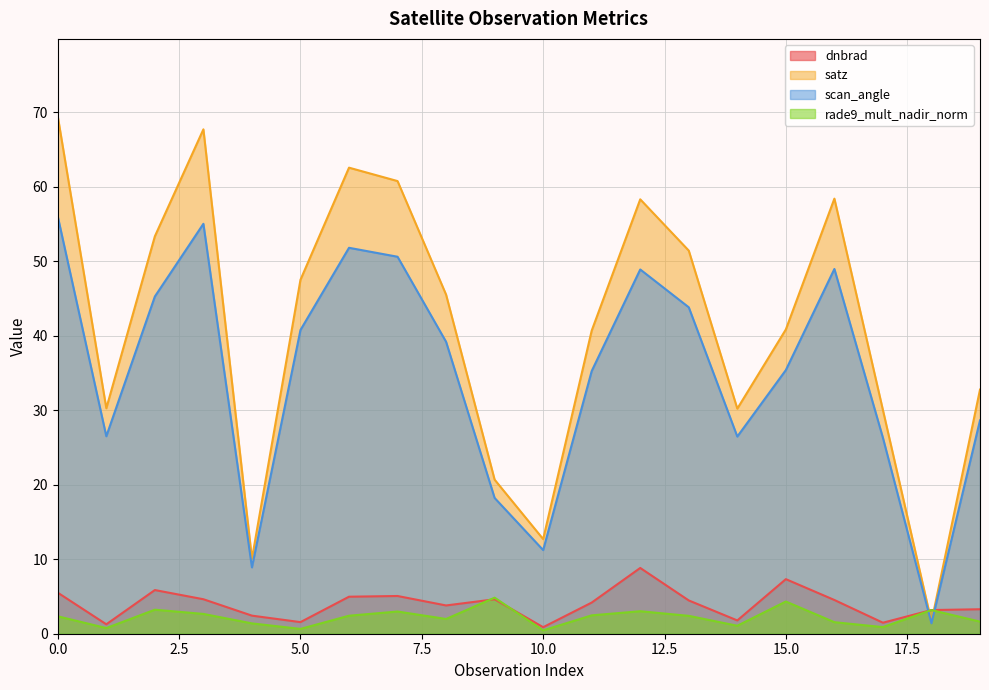

In scan_angle, how many points are lower than both neighbors (excluding endpoints)?

5